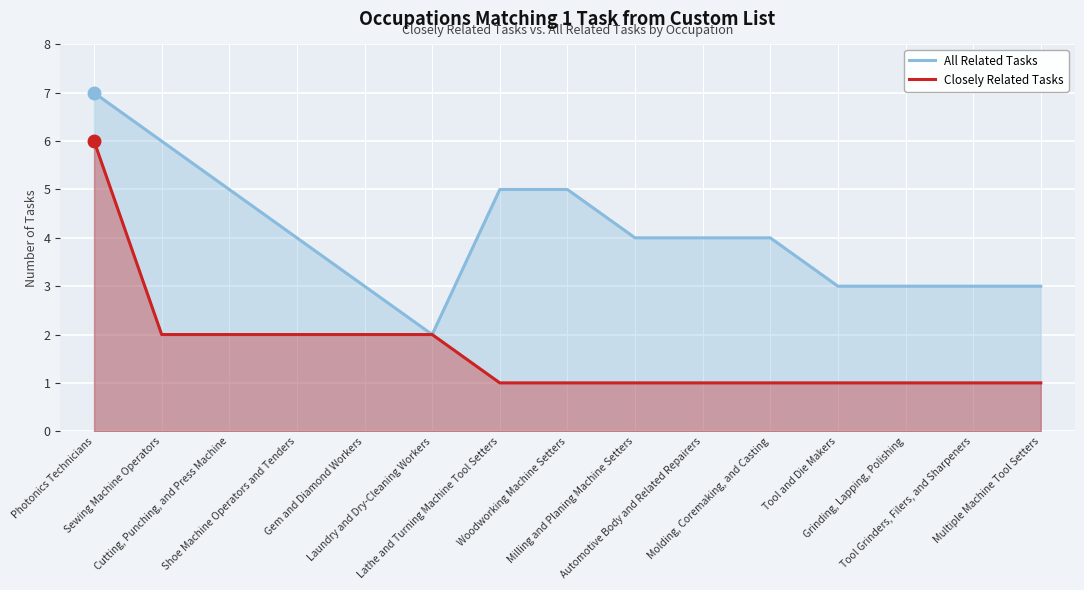

Reading right to left, extract all data points from this chart.

All Related Tasks: 3	3	3	3	4	4	4	5	5	2	3	4	5	6	7
Closely Related Tasks: 1	1	1	1	1	1	1	1	1	2	2	2	2	2	6